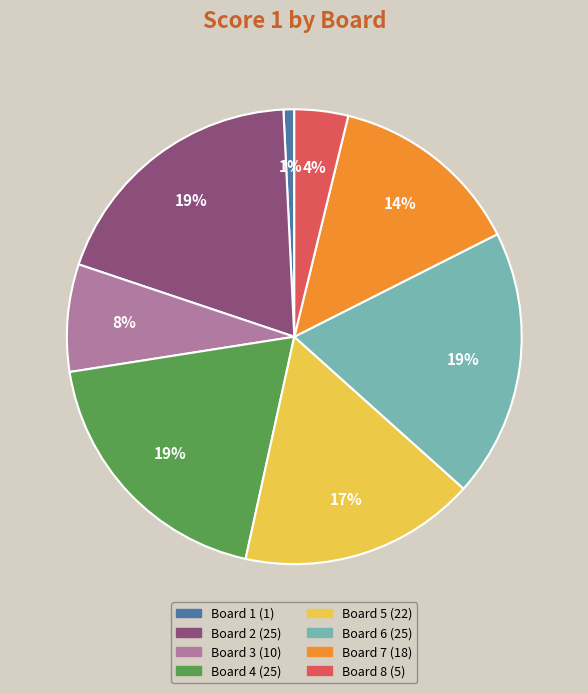

How many slices are in this pie chart?

8